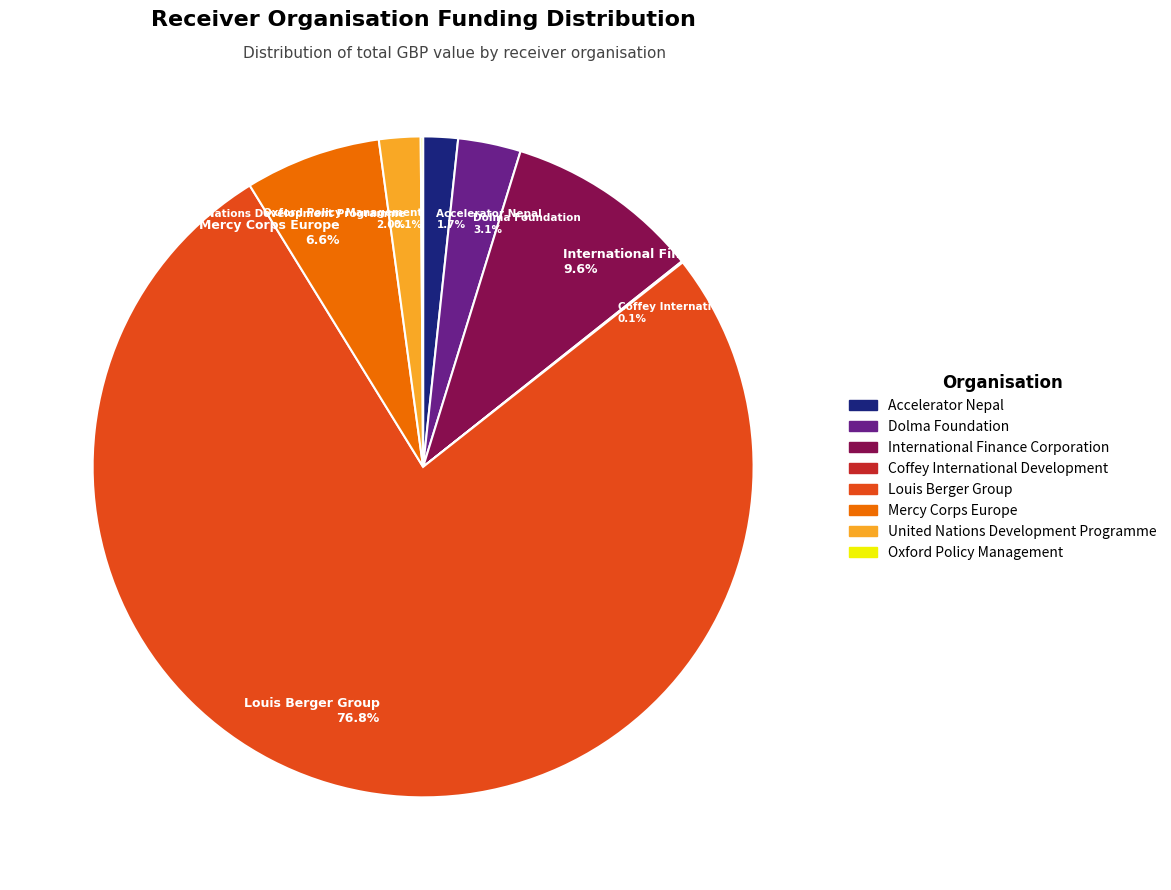

To the nearest percent, what is the average slice percentage?

12%